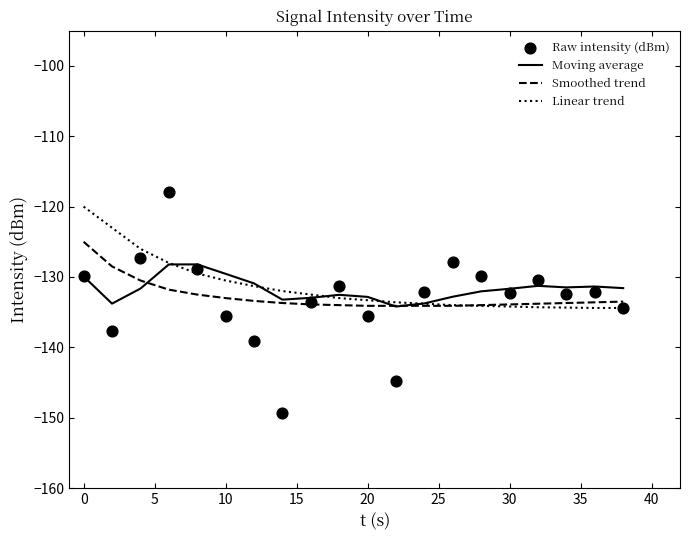

At how many categories does at least one series exceed -134?

20